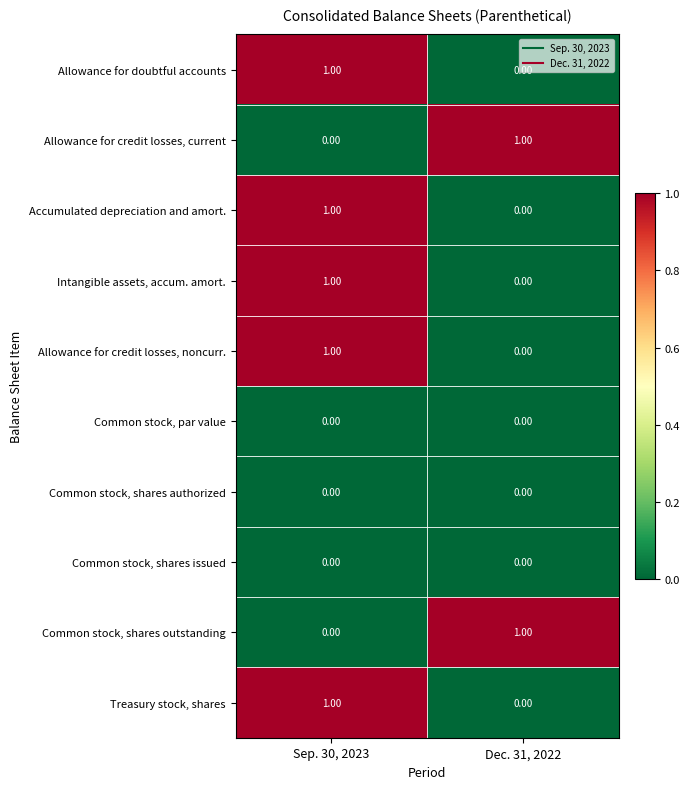

List the labels in order of Common stock, shares outstanding value, largest first.

Dec. 31, 2022, Sep. 30, 2023